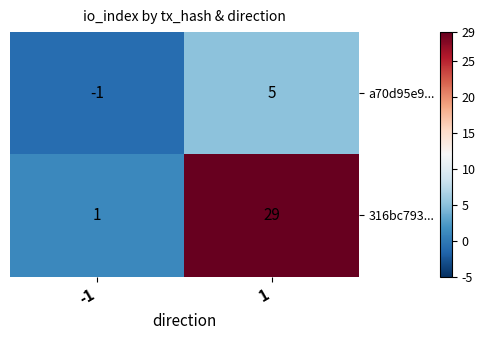

Is the value of 316bc793... at 1 greater than the value of a70d95e9... at -1?

Yes